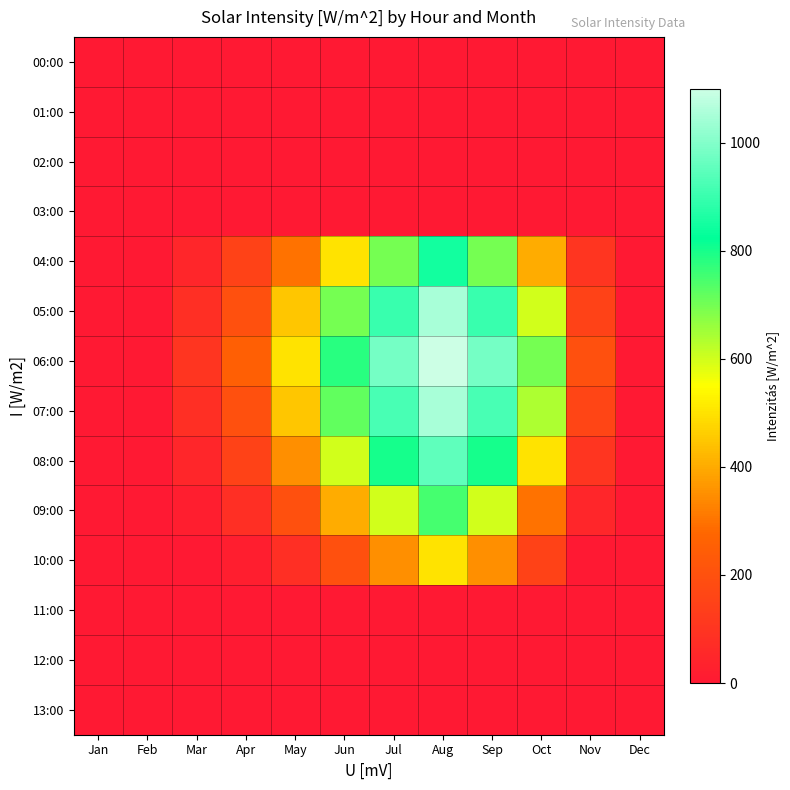

How many data points does each series have?

12